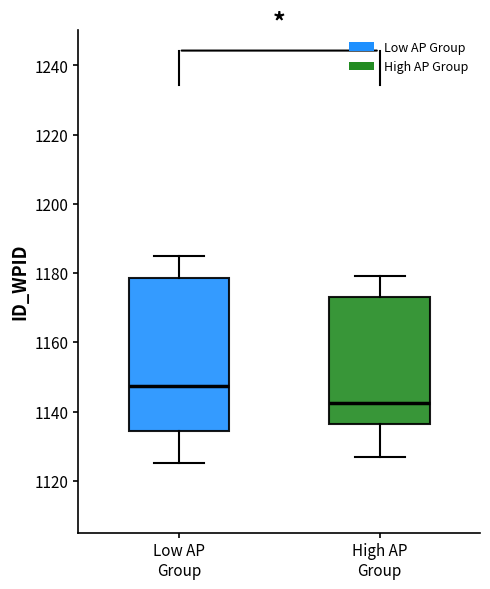

Where is the upper edge of the box for High AP Group on the y-axis? The values are not printed on the chart, so give them approximately, as read against the axis.

1174